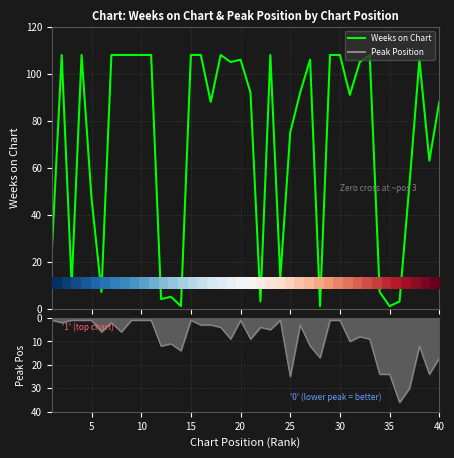

Does the chart display data point markers on the line(s)?

No